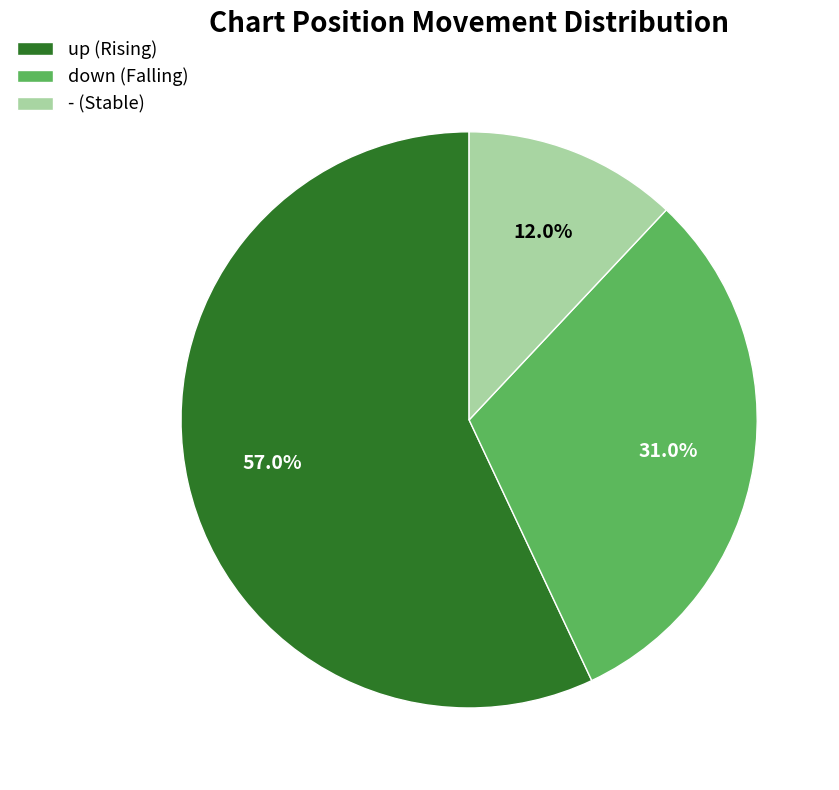

Between down (Falling) and - (Stable), which is larger?

down (Falling)